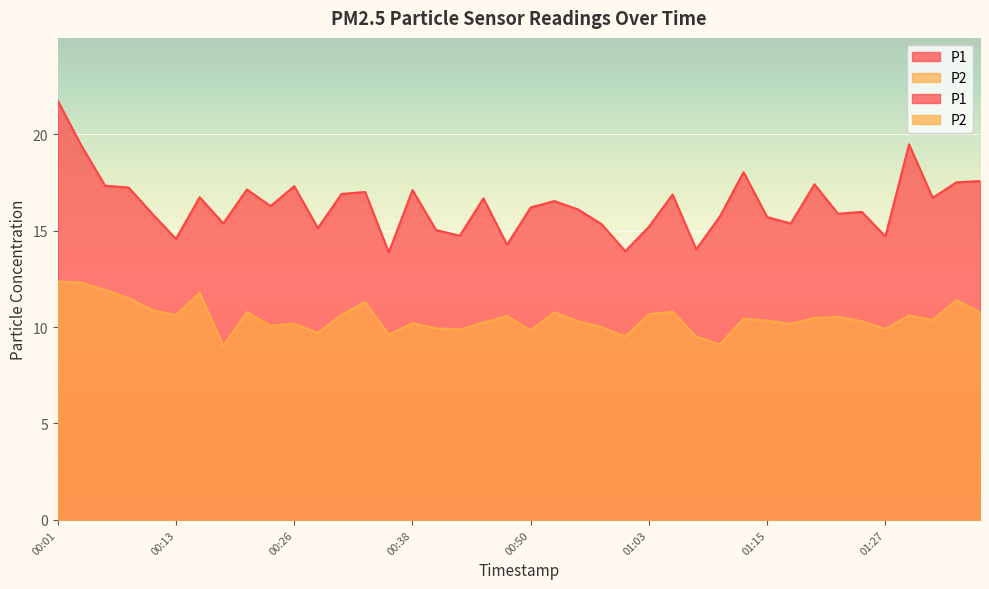

At which label is P1 closest to 17?

00:33